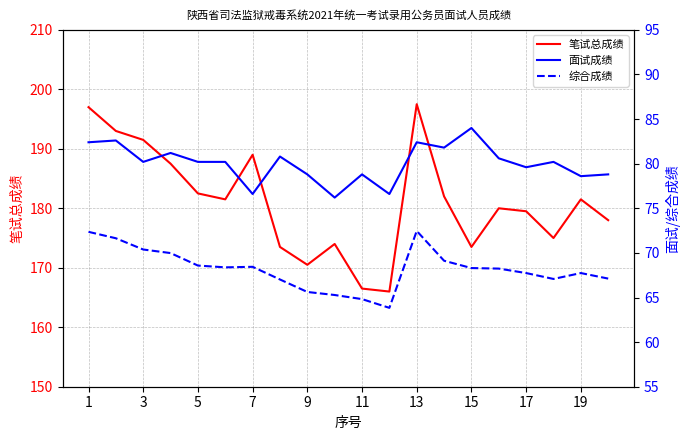

The 笔试总成绩 series shows 179.5 at 17. True or false?

True